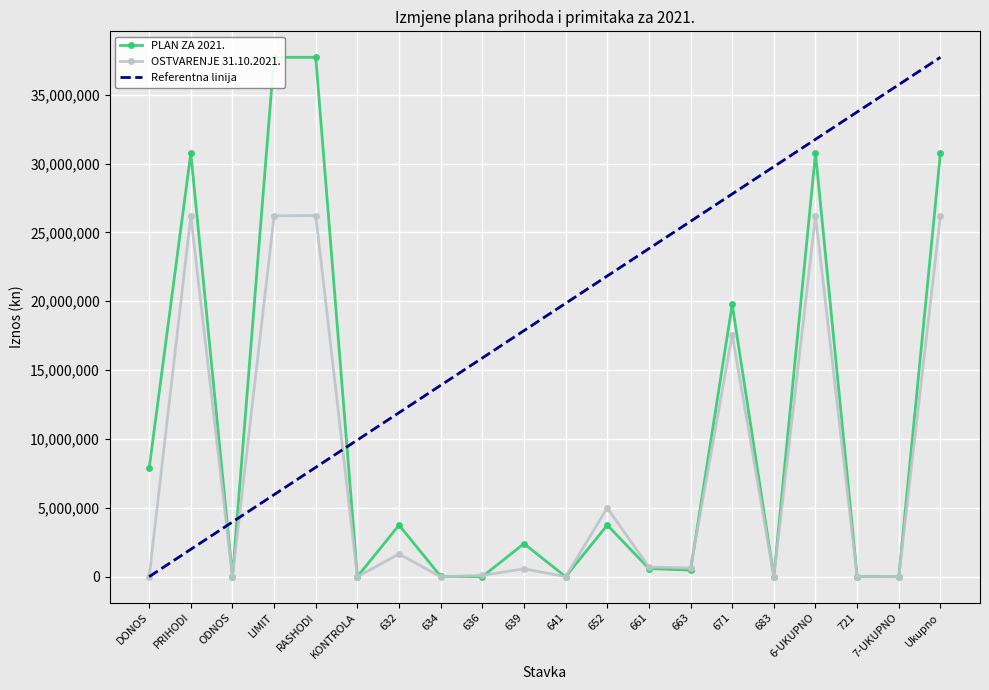

How many times do PLAN ZA 2021. and OSTVARENJE 31.10.2021. cross each other?

4